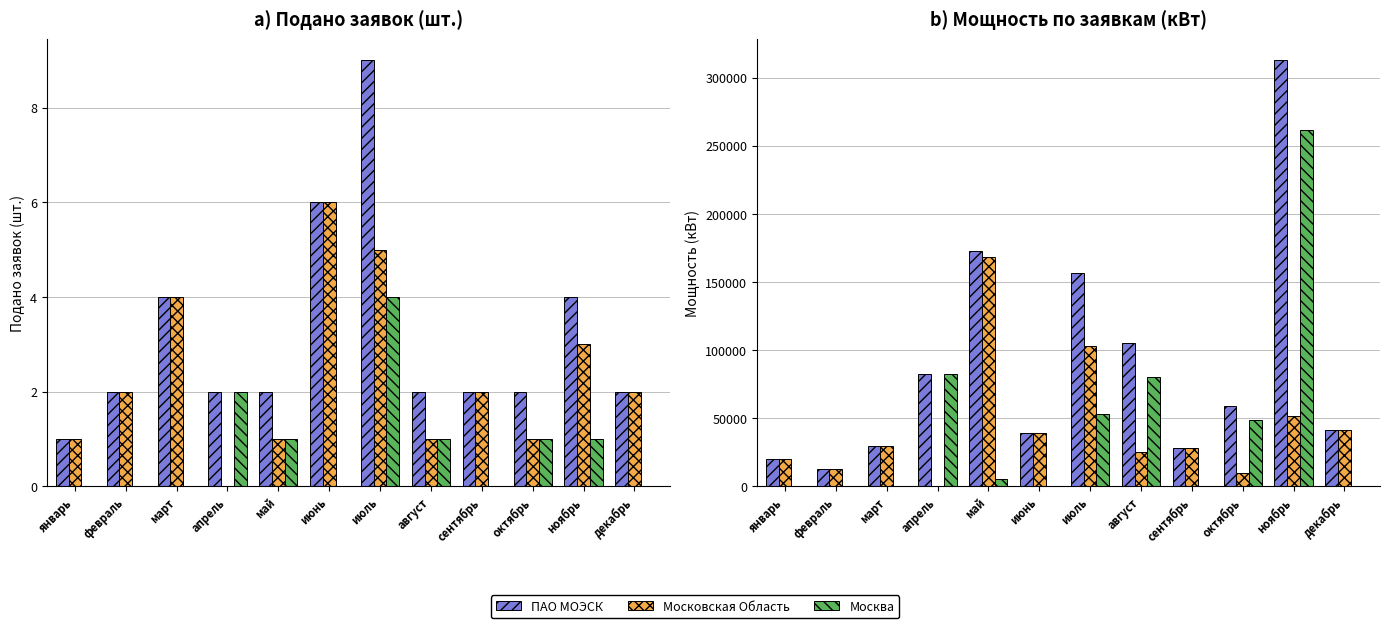

What is the label of the 10th bar from the left?

октябрь